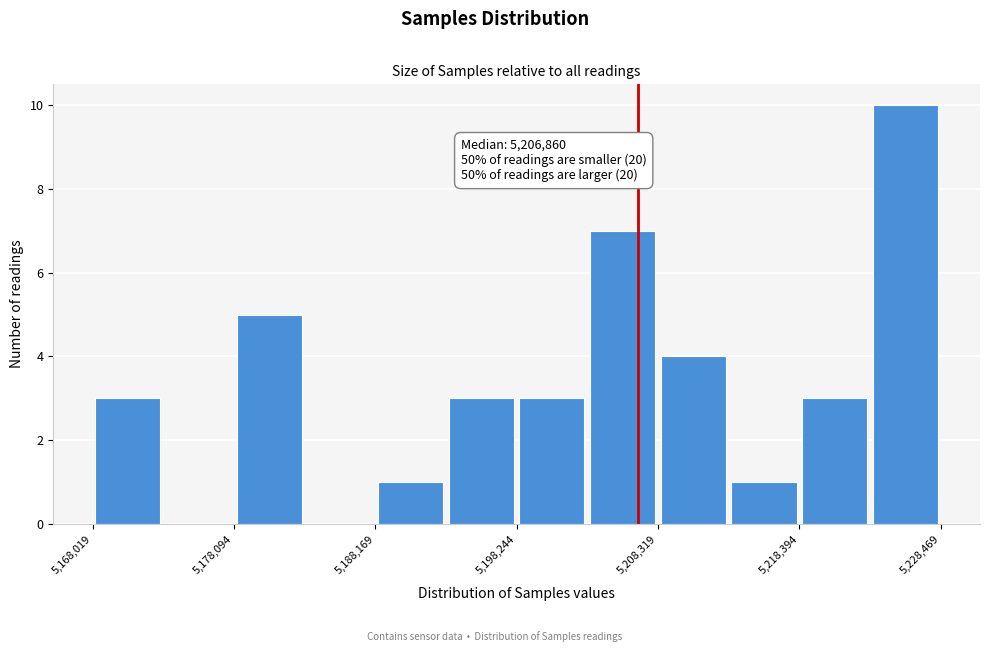

Around what value on the x-axis is the tallest bar? Give the approximate position of its centre, as read against the axis.

5226000